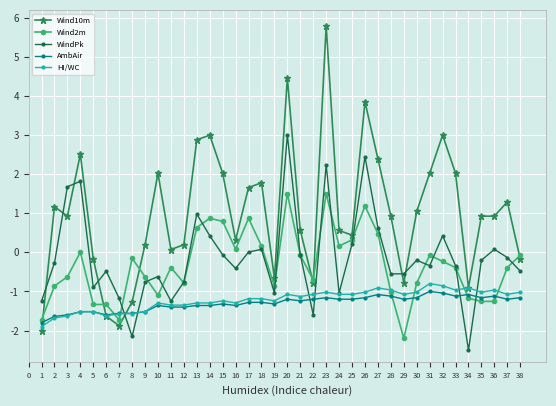

Which series has the largest total across all categories?

Wind10m